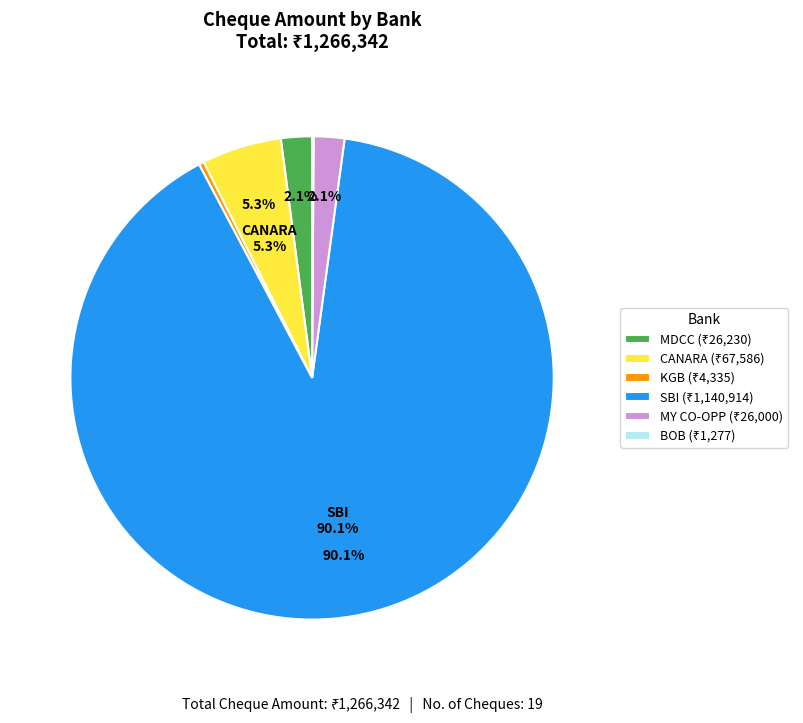

Is there a majority slice in this chart?

Yes